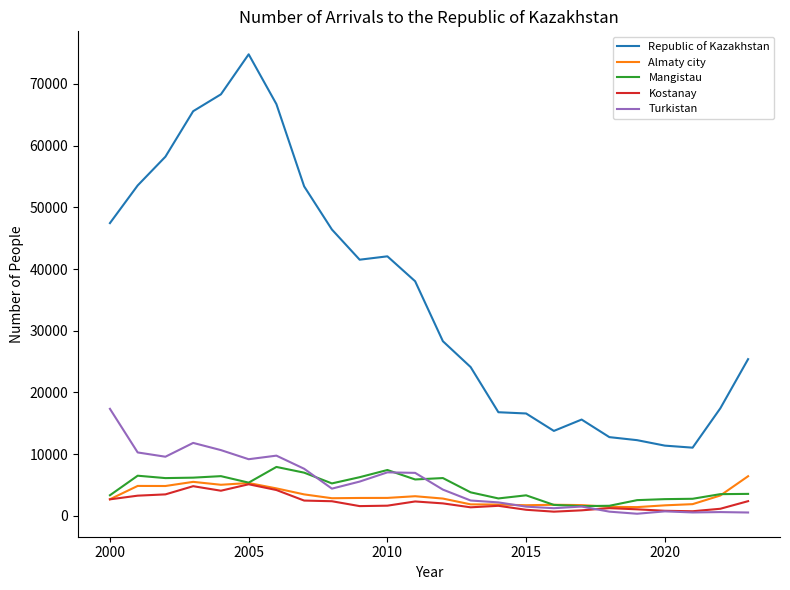

True or false: Republic of Kazakhstan and Turkistan intersect in this chart.

False